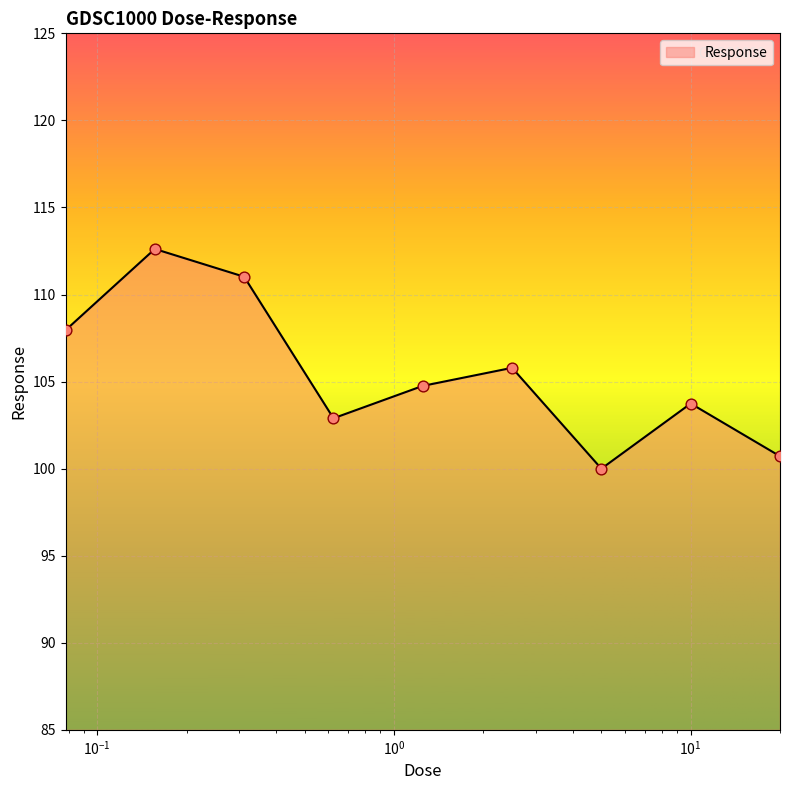

What is the difference between the maximum and minimum values?

12.6